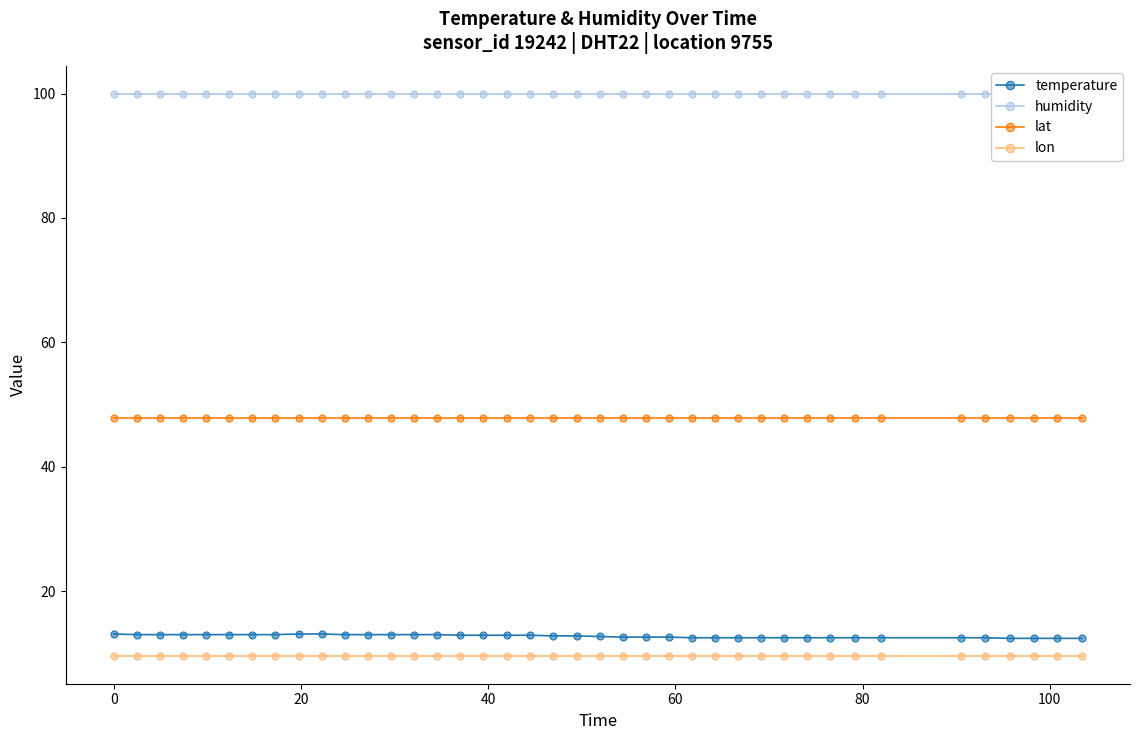

True or false: lon and temperature intersect in this chart.

False